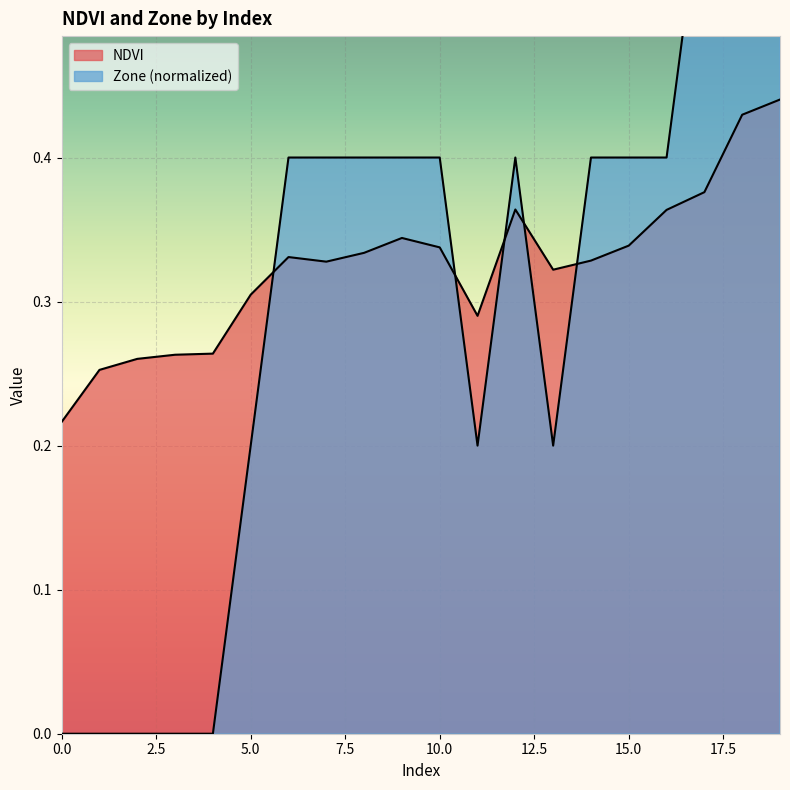

Does the chart display data point markers on the line(s)?

No